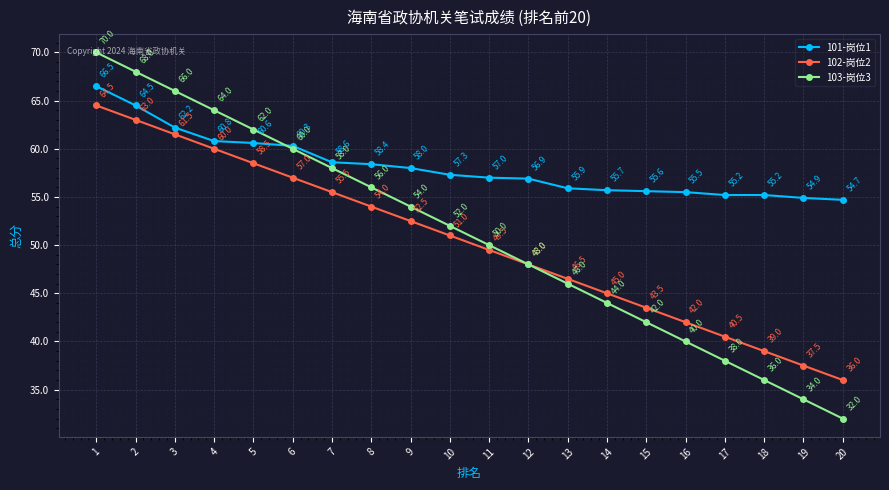

Is the value of 103-岗位3 at 12 greater than the value of 101-岗位1 at 2?

No